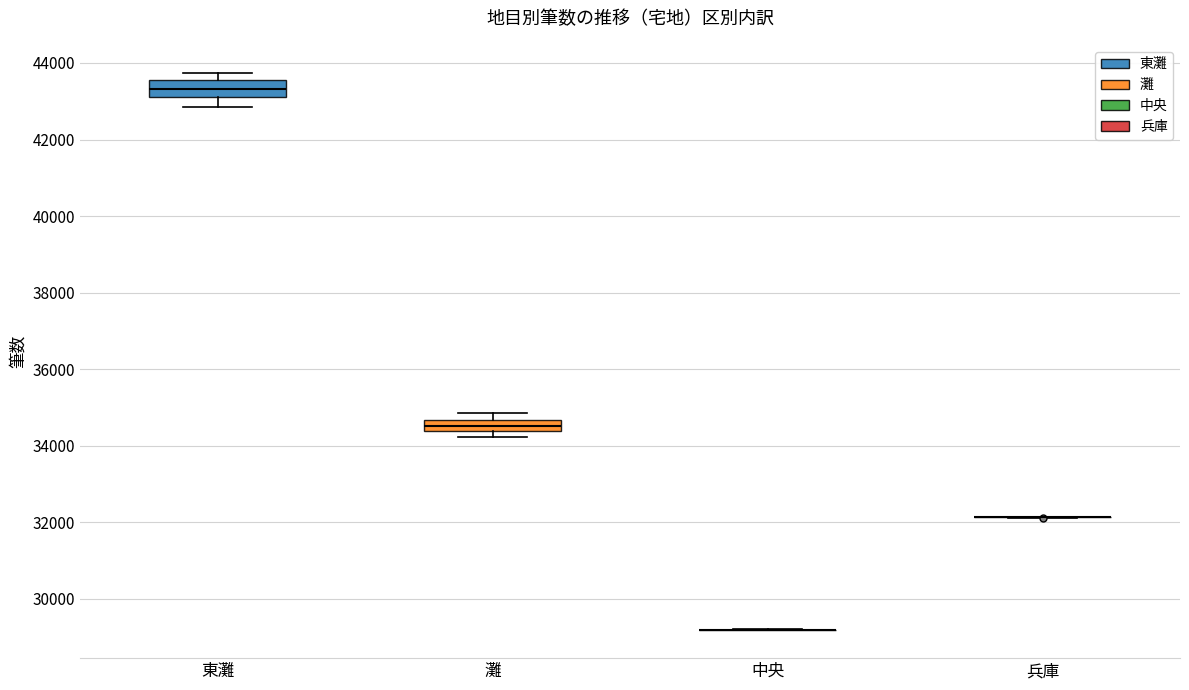

Where is the upper edge of the box for 東灘 on the y-axis? The values are not printed on the chart, so give them approximately, as read against the axis.

43600